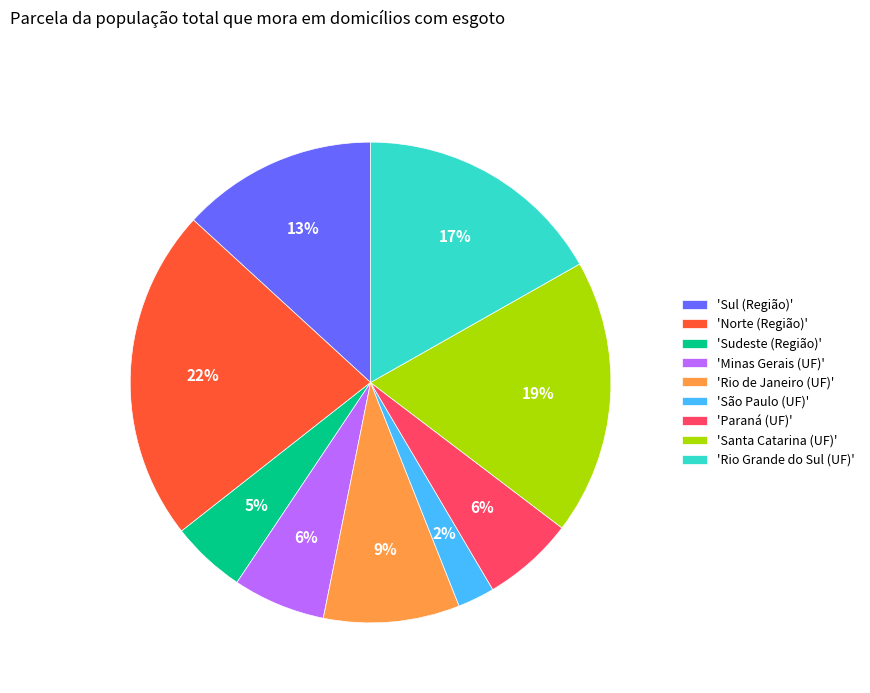

Is the sum of 'Paraná (UF)' and 'Norte (Região)' greater than half?

No